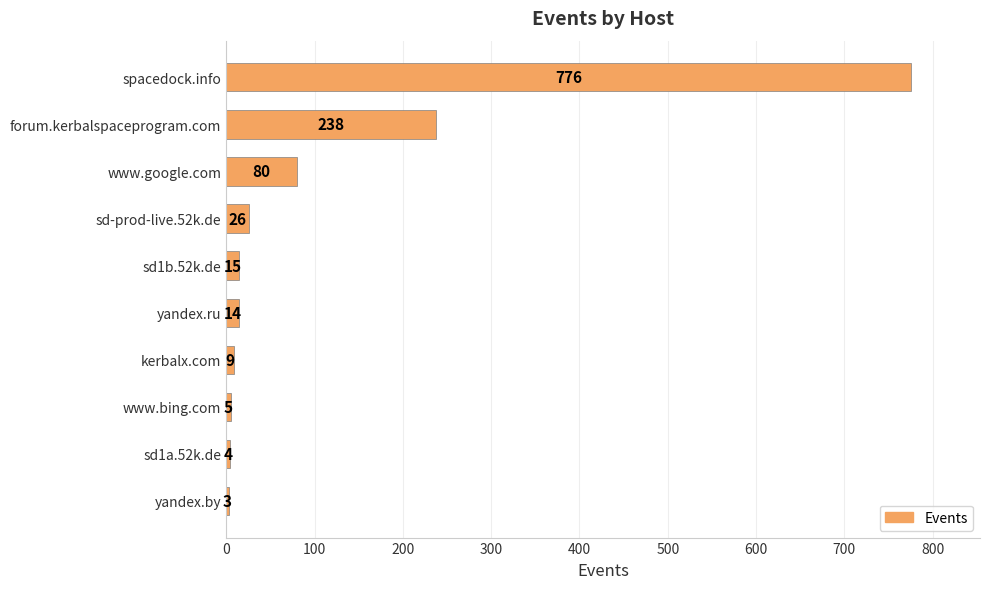

List the labels in order of value, largest first.

spacedock.info, forum.kerbalspaceprogram.com, www.google.com, sd-prod-live.52k.de, sd1b.52k.de, yandex.ru, kerbalx.com, www.bing.com, sd1a.52k.de, yandex.by